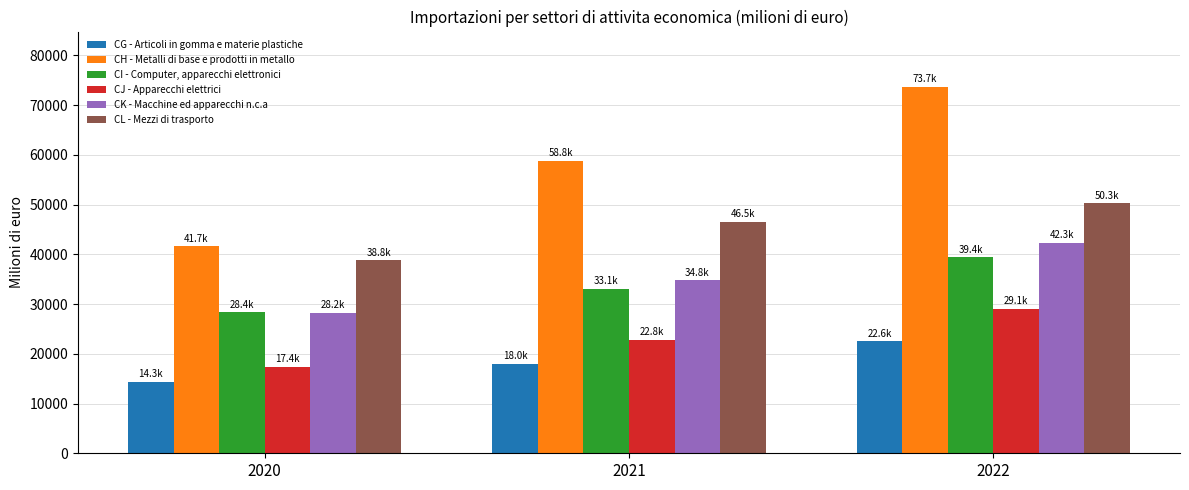

What is the difference between the maximum and minimum values in the CG - Articoli in gomma e materie plastiche series?

8221.2